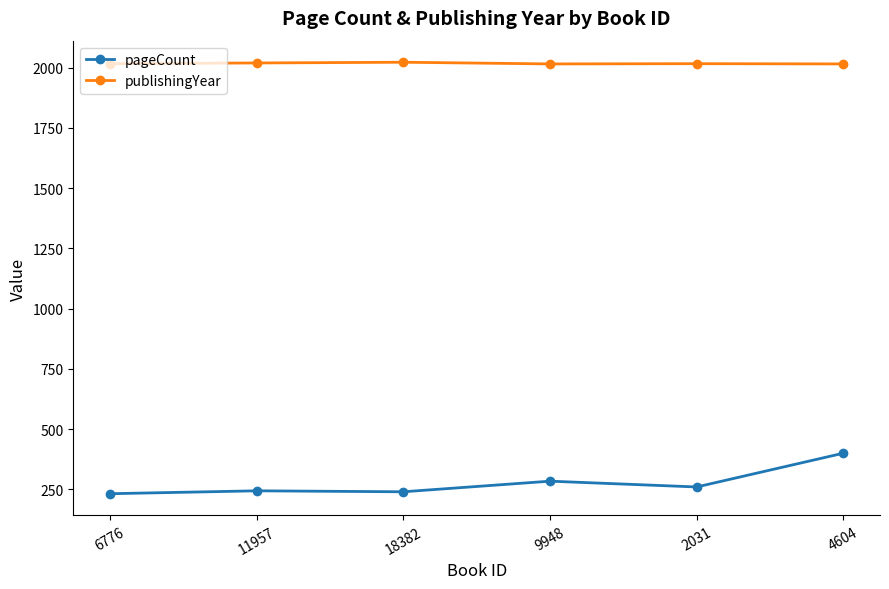

What is the difference between the second highest and second lowest values in the publishingYear series?

4